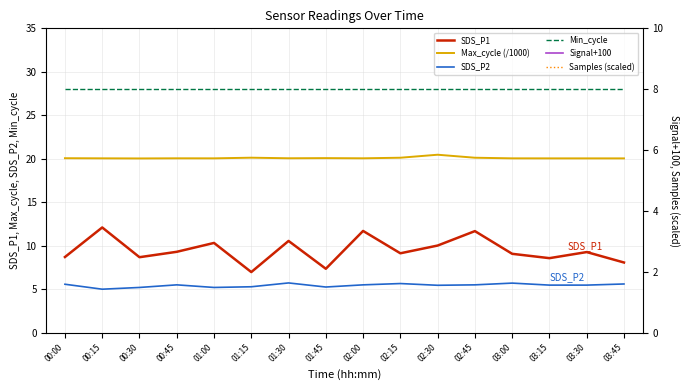

Reading right to left, extract all data points from this chart.

SDS_P1: 8.1	9.3	8.6	9.1	11.7	10.0	9.1	11.7	7.3	10.6	7.0	10.3	9.3	8.7	12.1	8.7
Max_cycle (/1000): 20.0	20.0	20.0	20.0	20.1	20.5	20.1	20.1	20.1	20.1	20.1	20.0	20.1	20.0	20.0	20.1
SDS_P2: 5.6	5.5	5.5	5.7	5.5	5.5	5.7	5.5	5.2	5.7	5.3	5.2	5.5	5.2	5.0	5.6
Min_cycle: 28.0	28.0	28.0	28.0	28.0	28.0	28.0	28.0	28.0	28.0	28.0	28.0	28.0	28.0	28.0	28.0
Signal+100: 26.0	26.0	26.0	26.0	27.0	27.0	27.0	27.0	27.0	27.0	27.0	28.0	27.0	26.0	26.0	25.0
Samples (scaled): 10.1	10.1	10.1	10.1	10.1	10.1	10.1	10.1	10.1	10.1	10.1	10.1	10.1	10.1	10.1	10.1